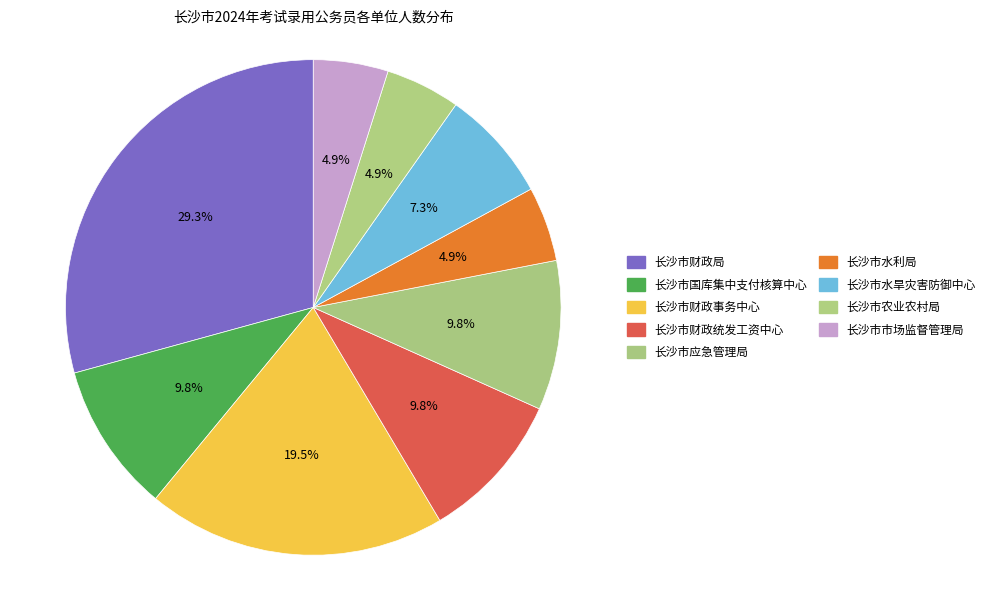

Count the number of slices in the pie.

9